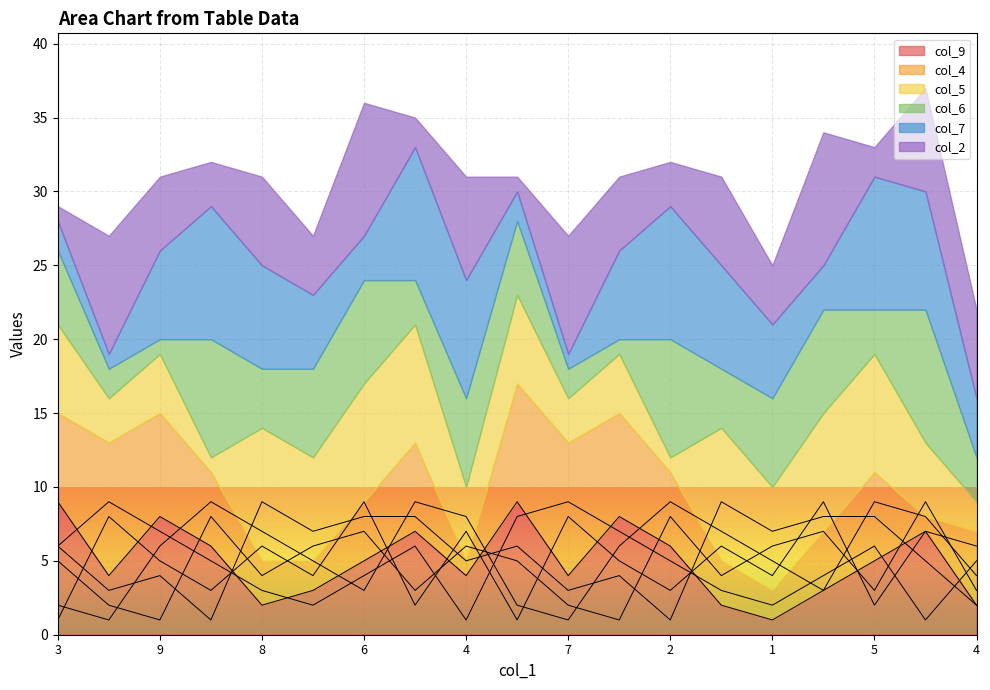

Which series has the largest range (max minus min)?

col_9